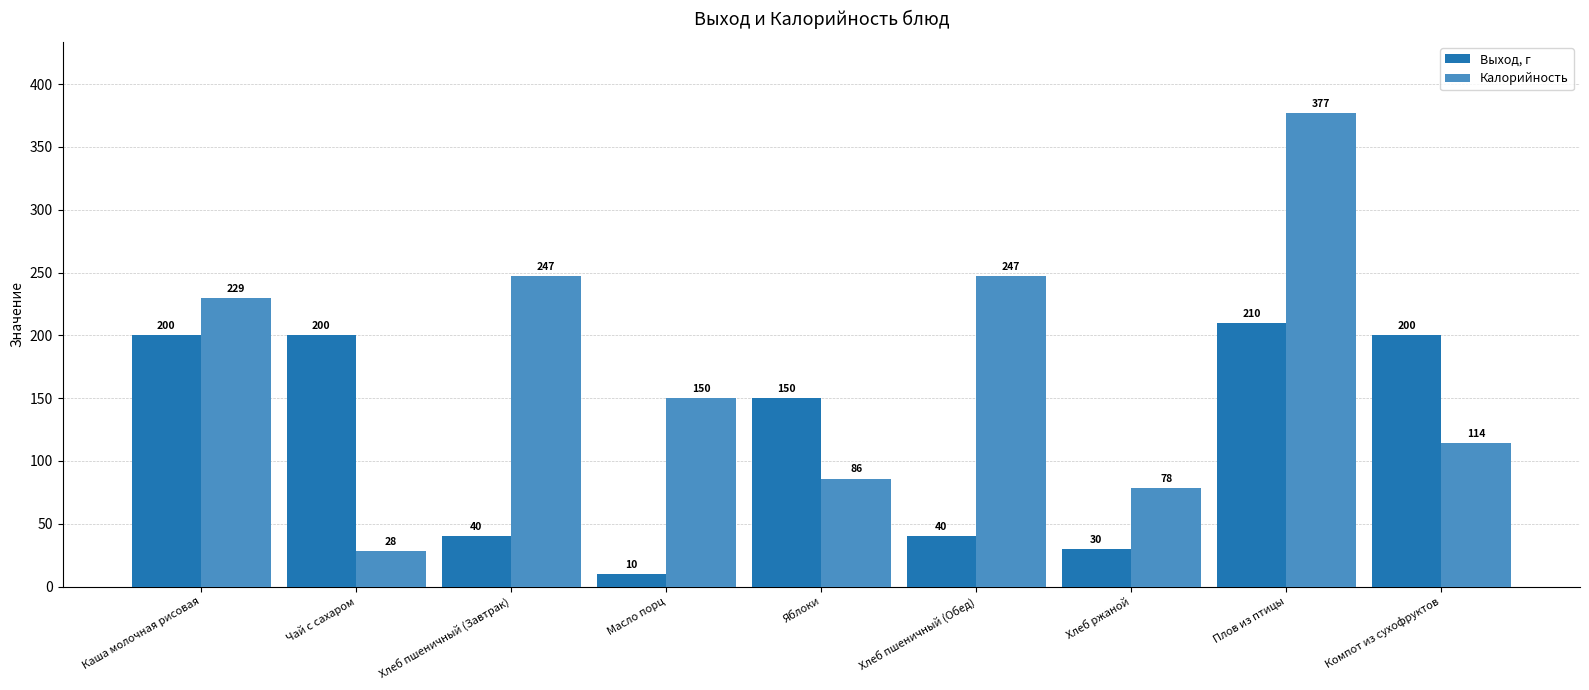

What position from the left is Чай с сахаром?

2